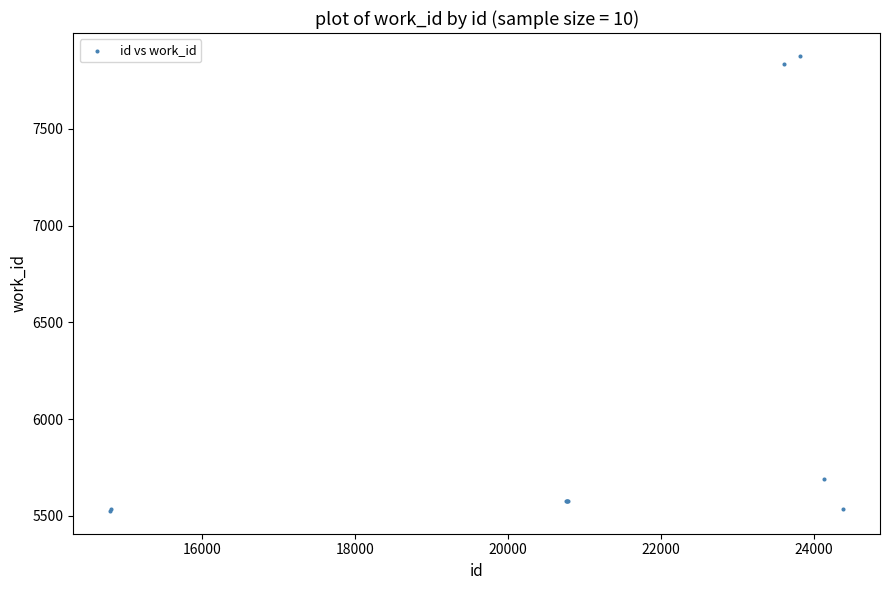

What Y value in the scatter plot is closest to 6701?

5690